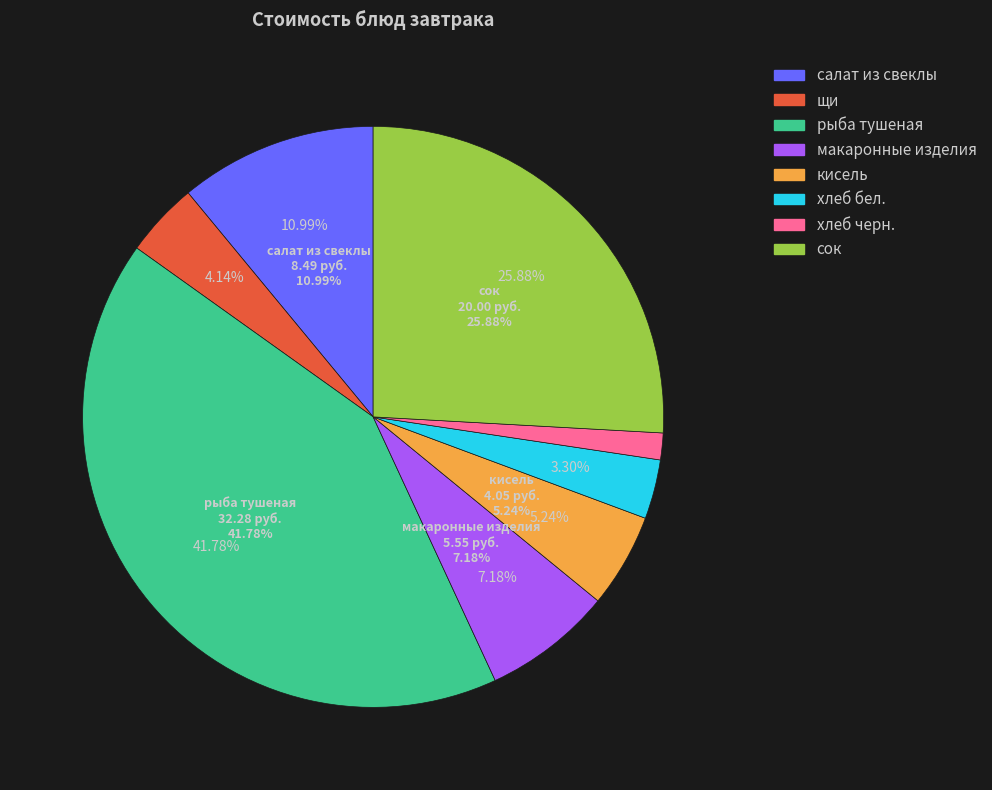

Is хлеб бел. the majority of the pie?

No